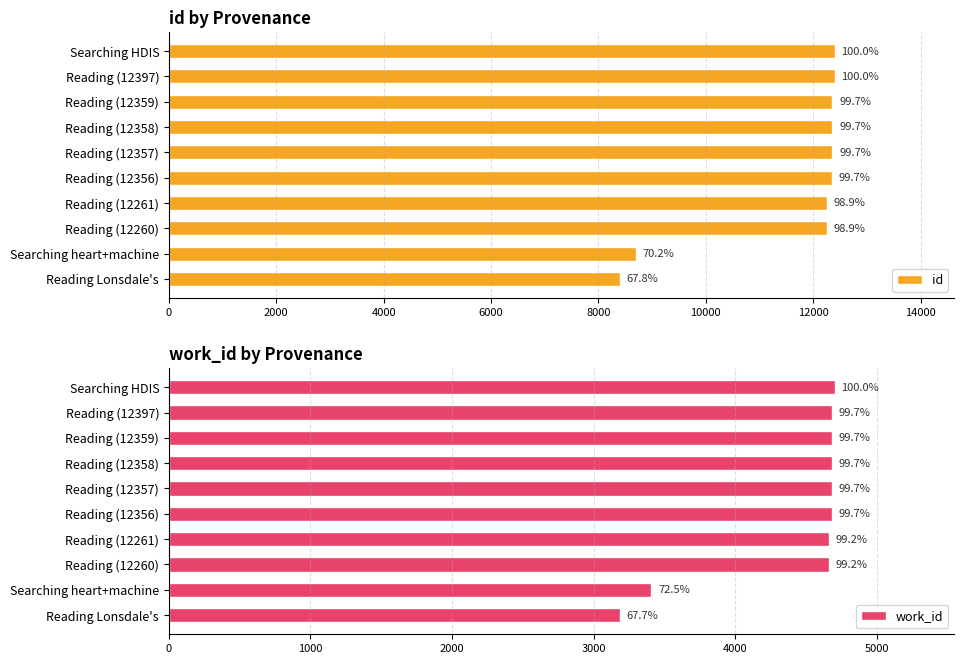

What are all the series names shown in the legend?

id, work_id